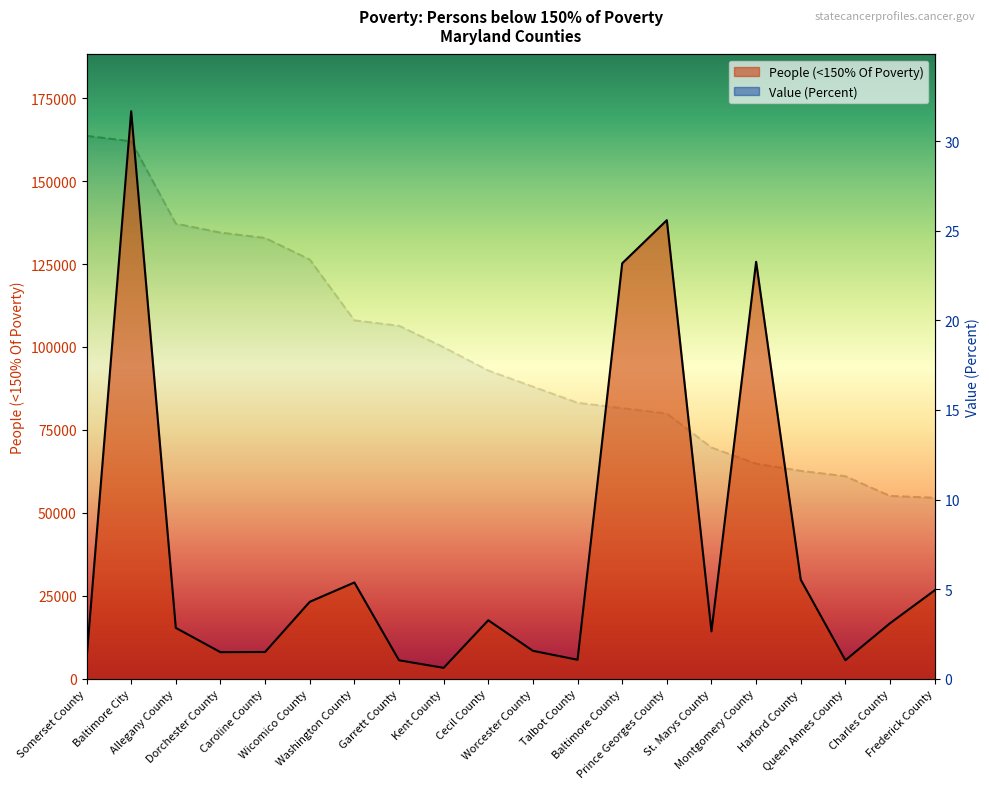

What is the total value across all series at Queen Annes County?

5574.3